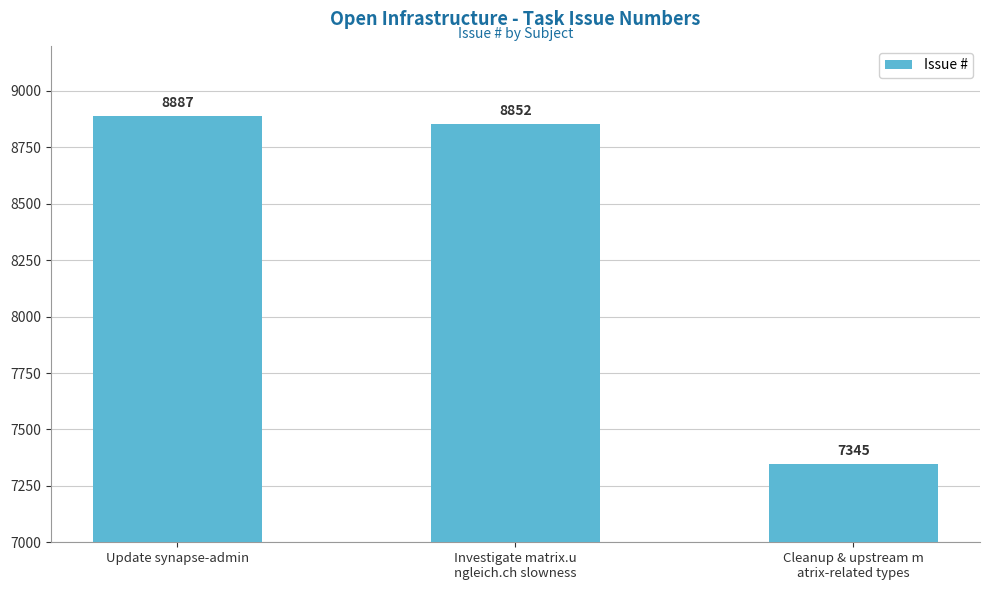

Rank the categories by value from highest to lowest.

Update synapse-admin, Investigate matrix.u
ngleich.ch slowness, Cleanup & upstream m
atrix-related types